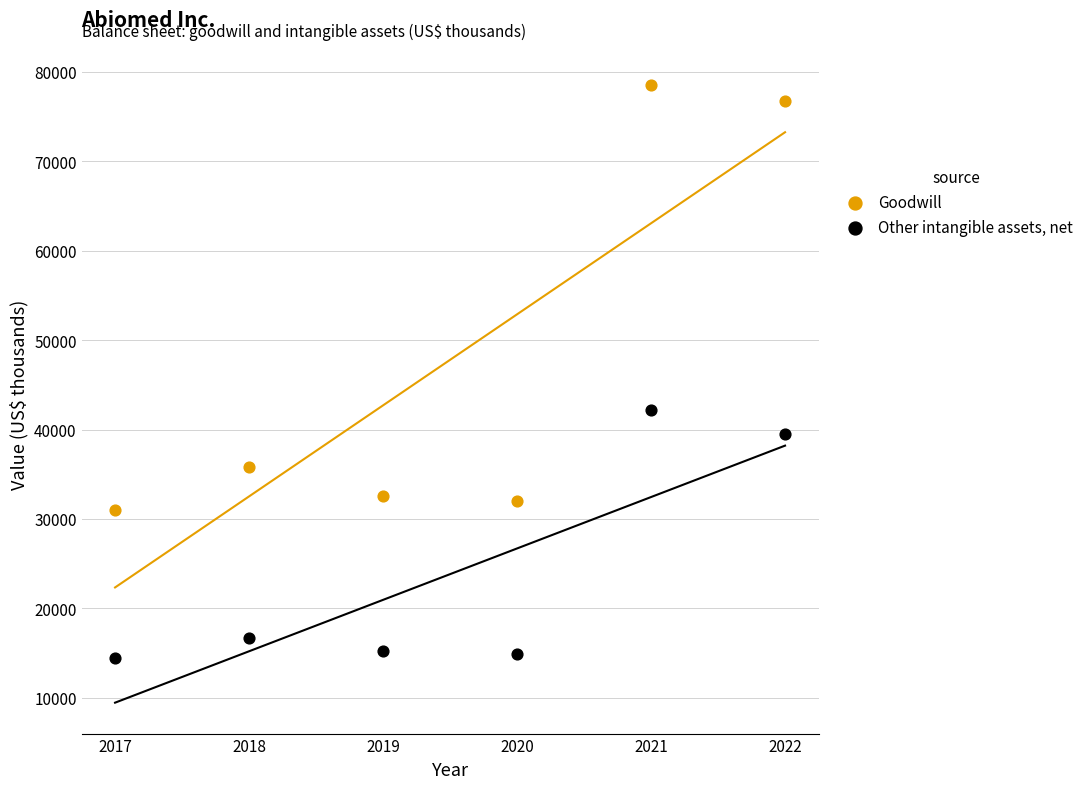

Which series contains the highest Y value?

Goodwill